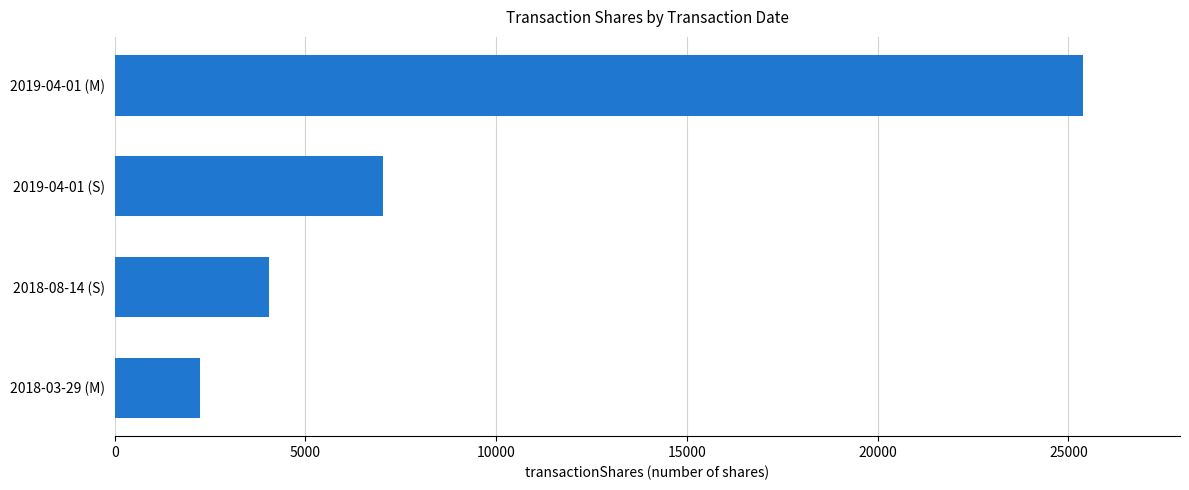

What is the sum of all values?

38720